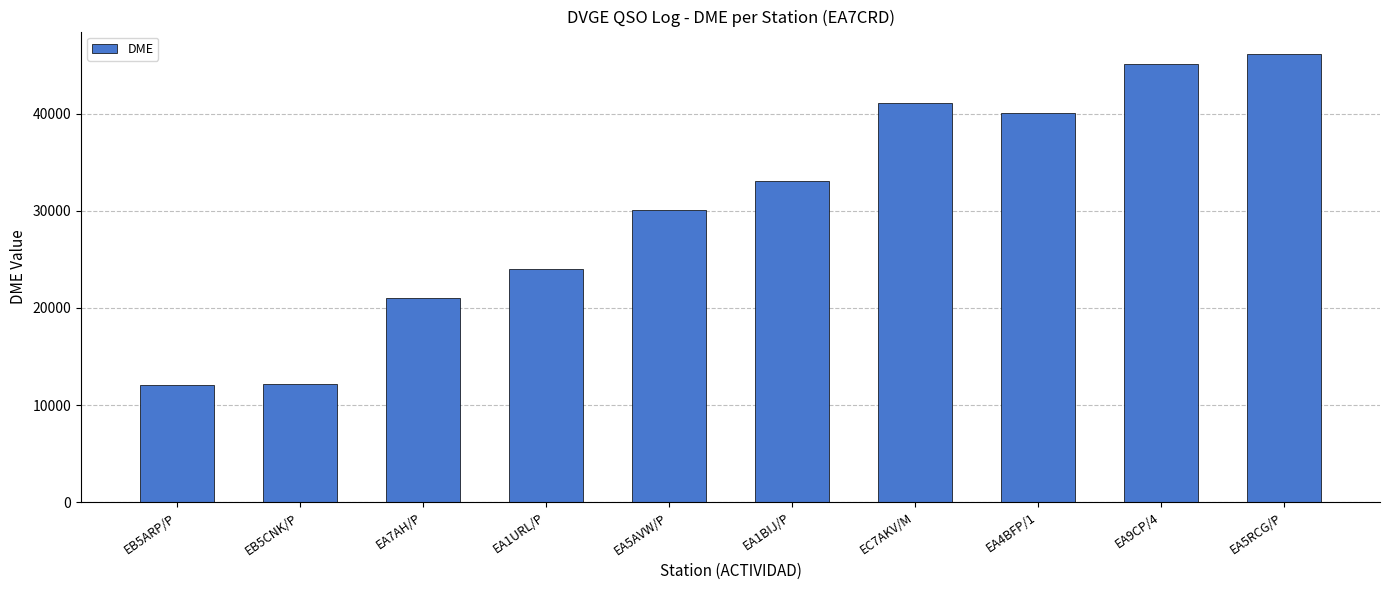

Read the value at EA5RCG/P, to the nearest 10.

46130